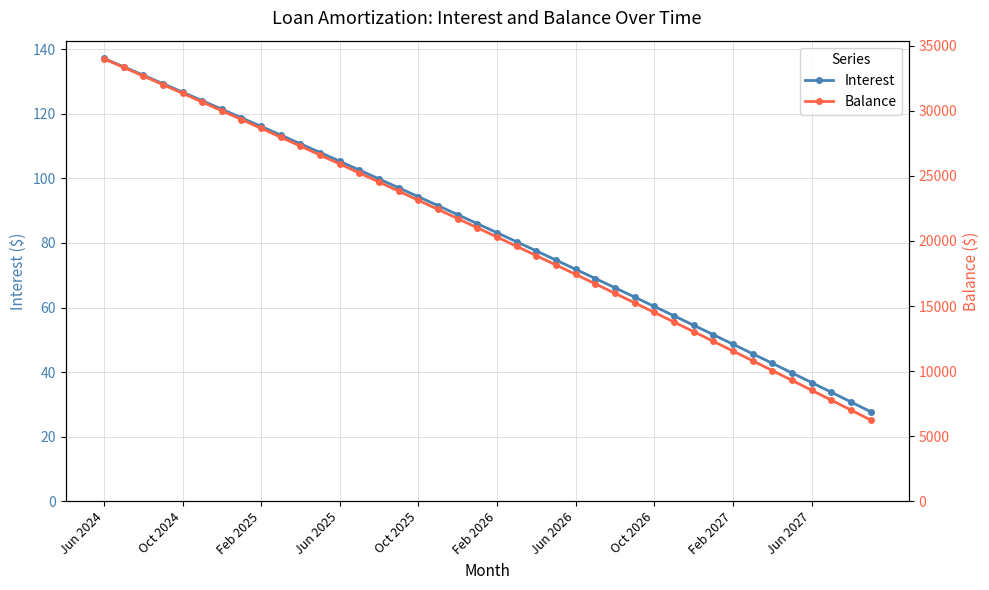

Is the value of Interest at 22 greater than the value of Balance at 37?

No